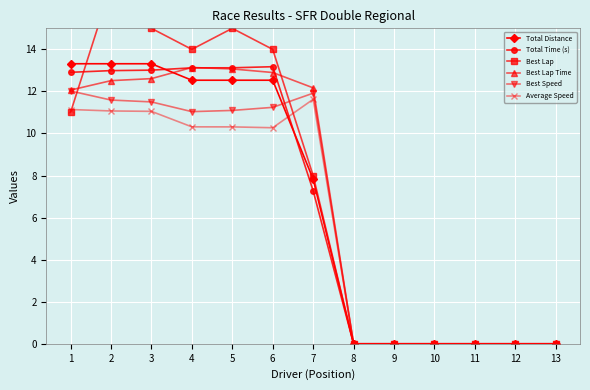

Is it true that Best Lap equals 0.0 at 8?

True